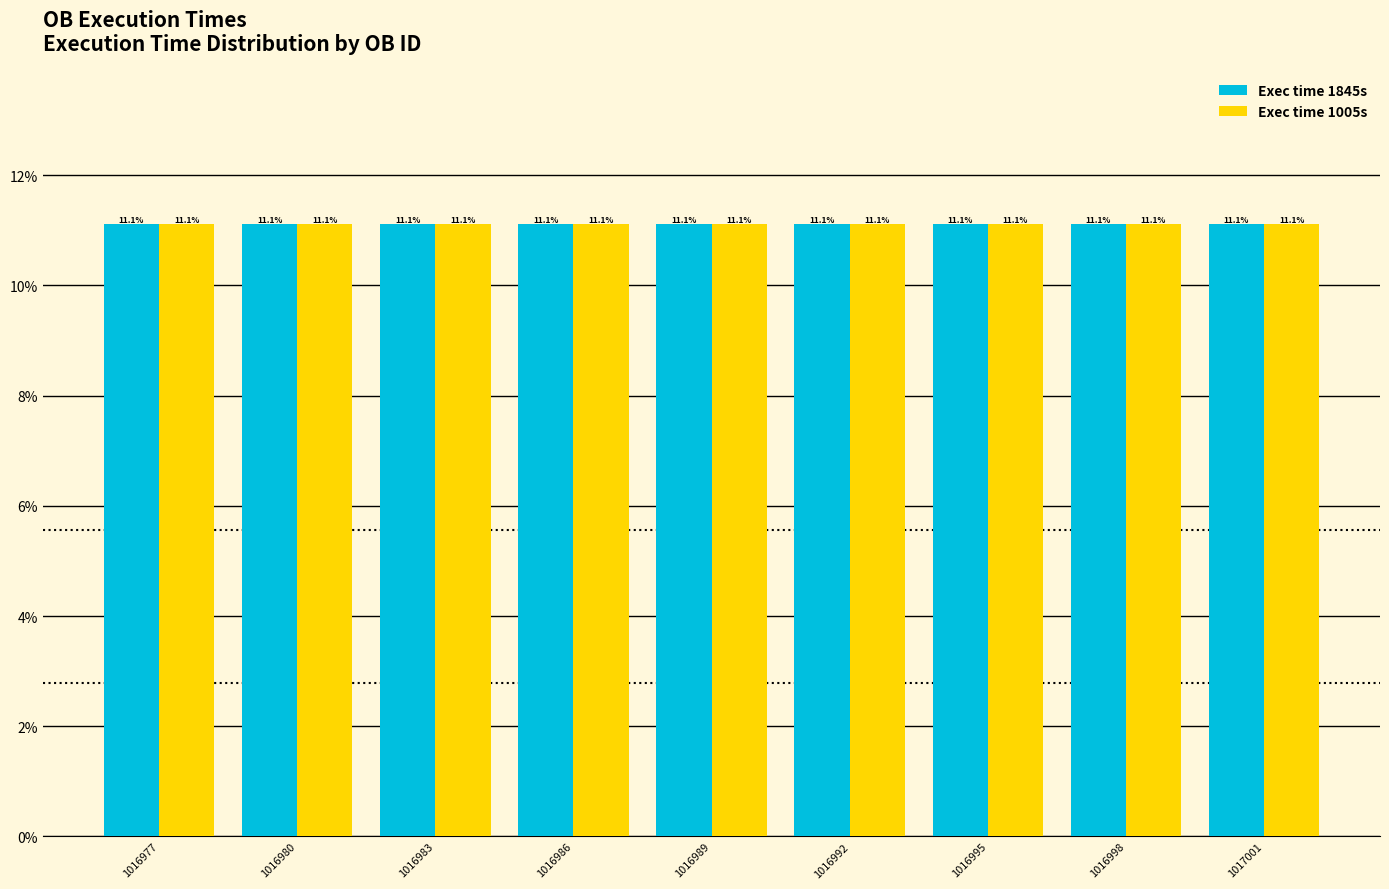

How many bars are there in total?

18